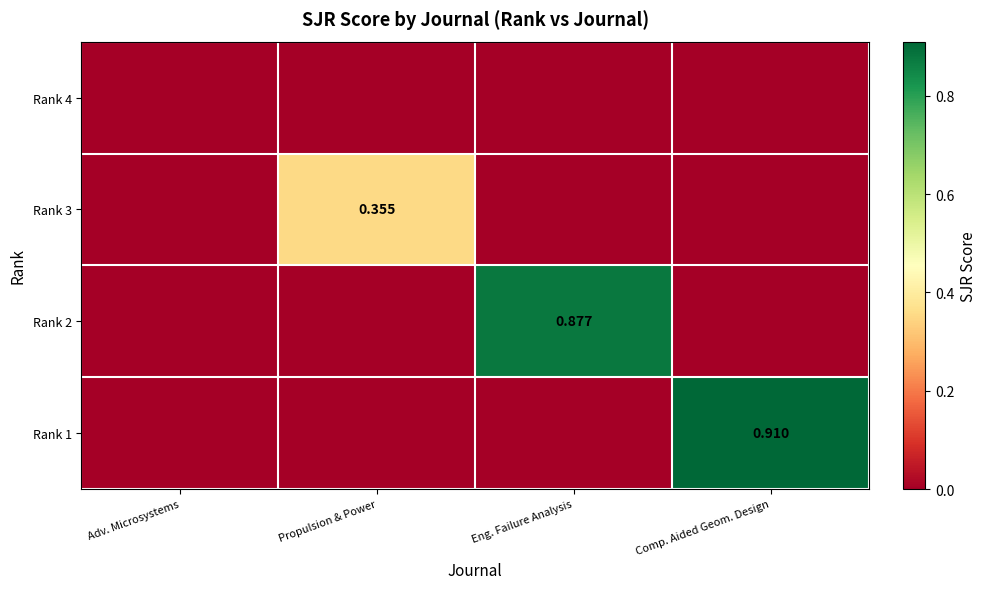

Between Eng. Failure Analysis and Propulsion & Power, which is larger?

Eng. Failure Analysis